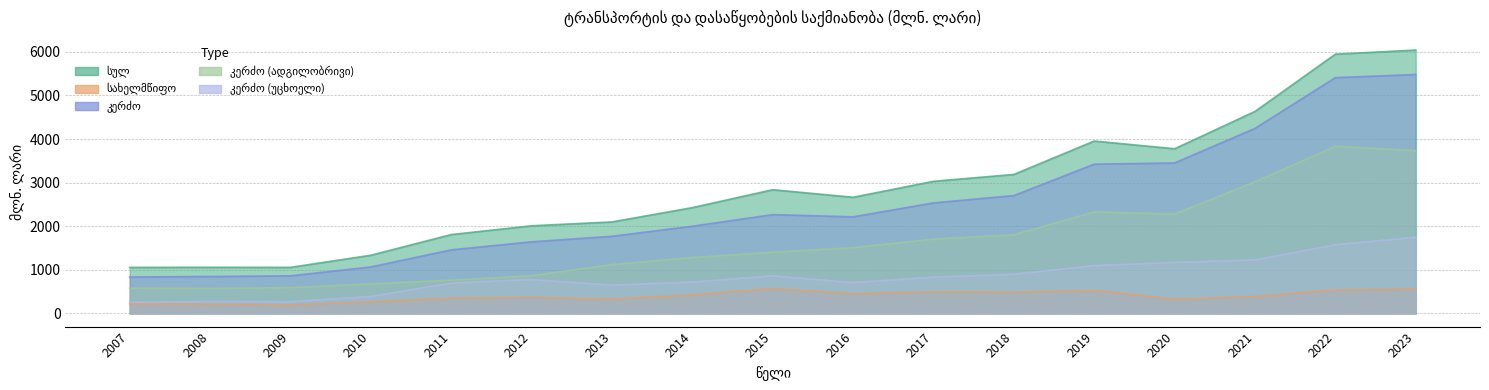

How many interior local valleys does the სულ series have?

3